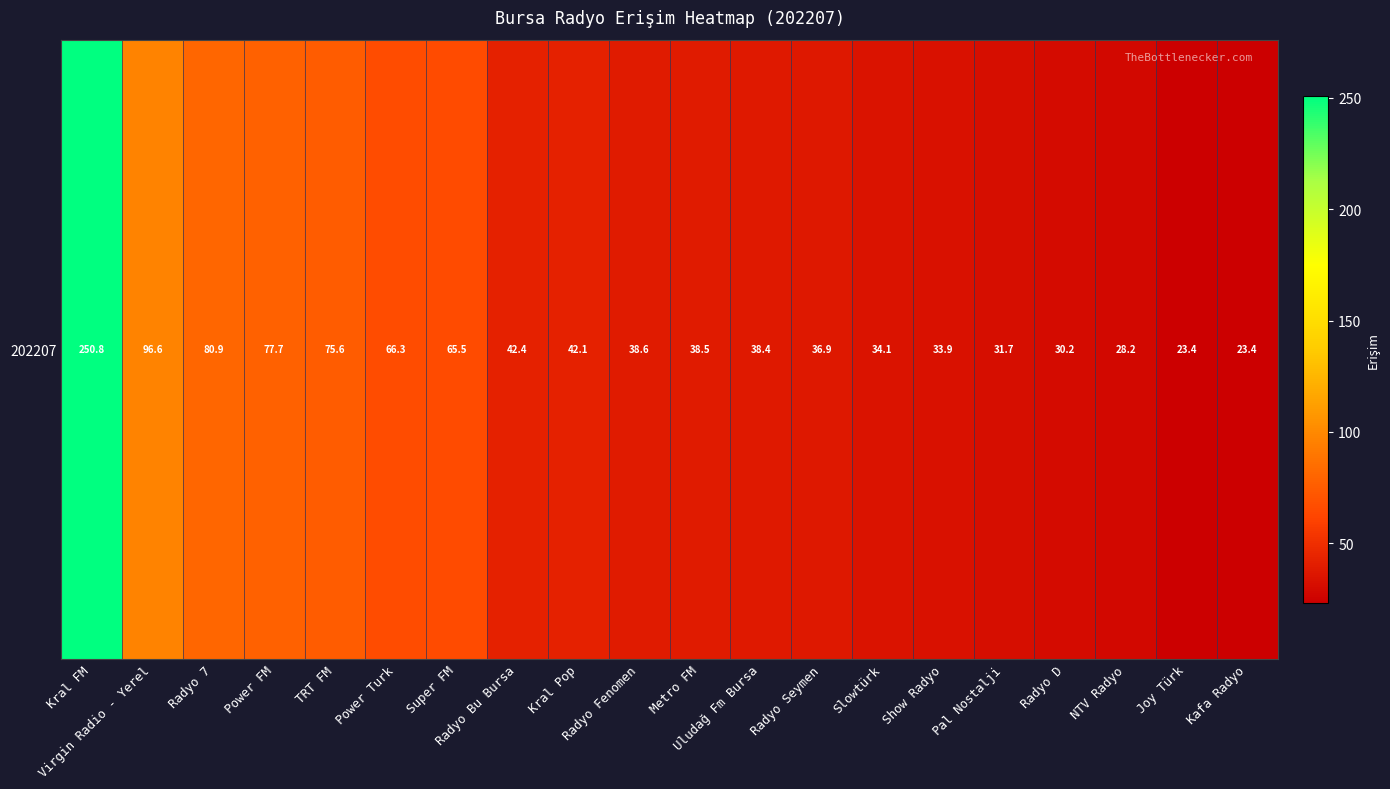

At which label does the data first exceed 38?

Kral FM